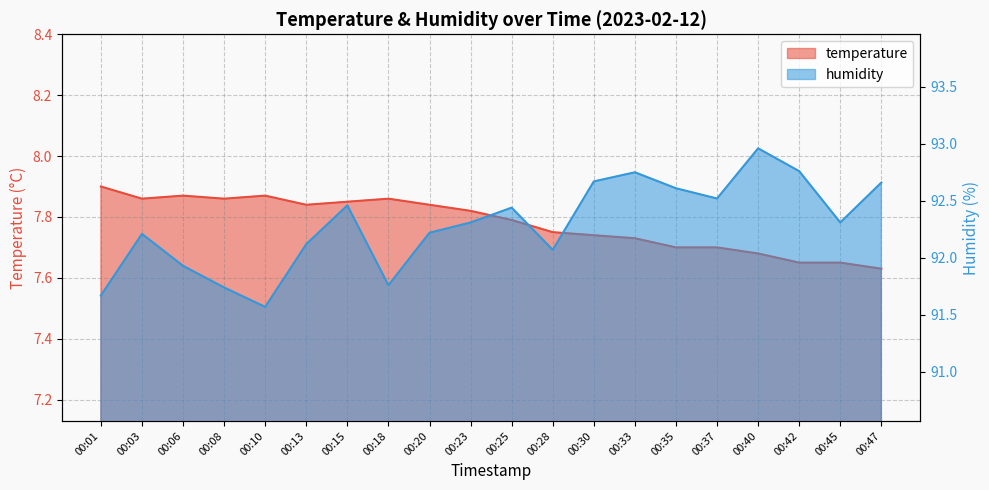

What is the sum of all humidity values?

1845.7